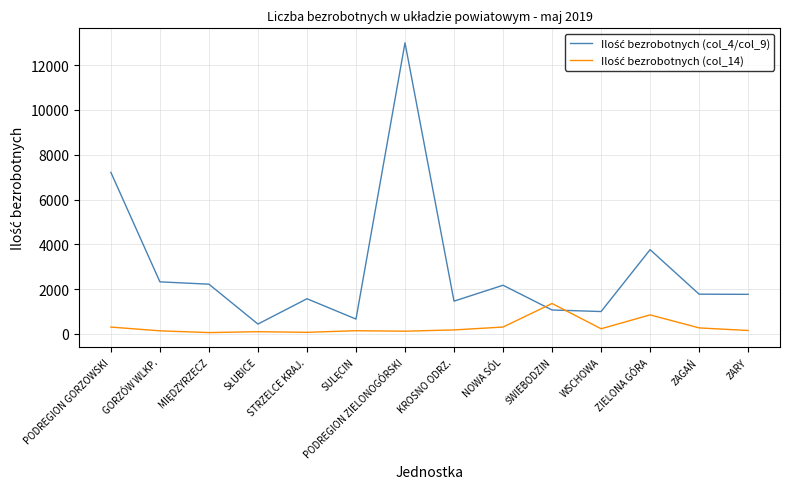

At which category is the sum across all series the highest?

PODREGION ZIELONOGÓRSKI